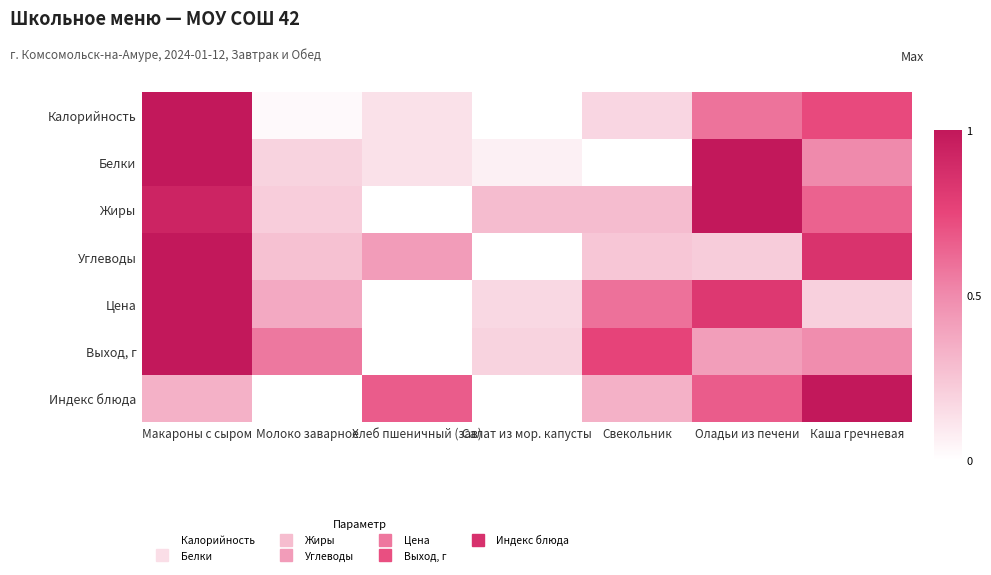

Reading left to right, transcribe all the data shown in this chart.

Калорийность: Макароны с сыром=1.0	Молоко заварное=0.0	Хлеб пшеничный (зав)=0.1	Салат из мор. капусты=0.0	Свекольник=0.2	Оладьи из печени=0.6	Каша гречневая=0.7
Белки: Макароны с сыром=1.0	Молоко заварное=0.2	Хлеб пшеничный (зав)=0.1	Салат из мор. капусты=0.1	Свекольник=0.0	Оладьи из печени=1.0	Каша гречневая=0.5
Жиры: Макароны с сыром=0.9	Молоко заварное=0.2	Хлеб пшеничный (зав)=0.0	Салат из мор. капусты=0.3	Свекольник=0.3	Оладьи из печени=1.0	Каша гречневая=0.6
Углеводы: Макароны с сыром=1.0	Молоко заварное=0.3	Хлеб пшеничный (зав)=0.4	Салат из мор. капусты=0.0	Свекольник=0.2	Оладьи из печени=0.2	Каша гречневая=0.8
Цена: Макароны с сыром=1.0	Молоко заварное=0.4	Хлеб пшеничный (зав)=0.0	Салат из мор. капусты=0.2	Свекольник=0.6	Оладьи из печени=0.8	Каша гречневая=0.2
Выход, г: Макароны с сыром=1.0	Молоко заварное=0.6	Хлеб пшеничный (зав)=0.0	Салат из мор. капусты=0.2	Свекольник=0.8	Оладьи из печени=0.4	Каша гречневая=0.5
Индекс блюда: Макароны с сыром=0.3	Молоко заварное=0.0	Хлеб пшеничный (зав)=0.7	Салат из мор. капусты=0.0	Свекольник=0.3	Оладьи из печени=0.7	Каша гречневая=1.0